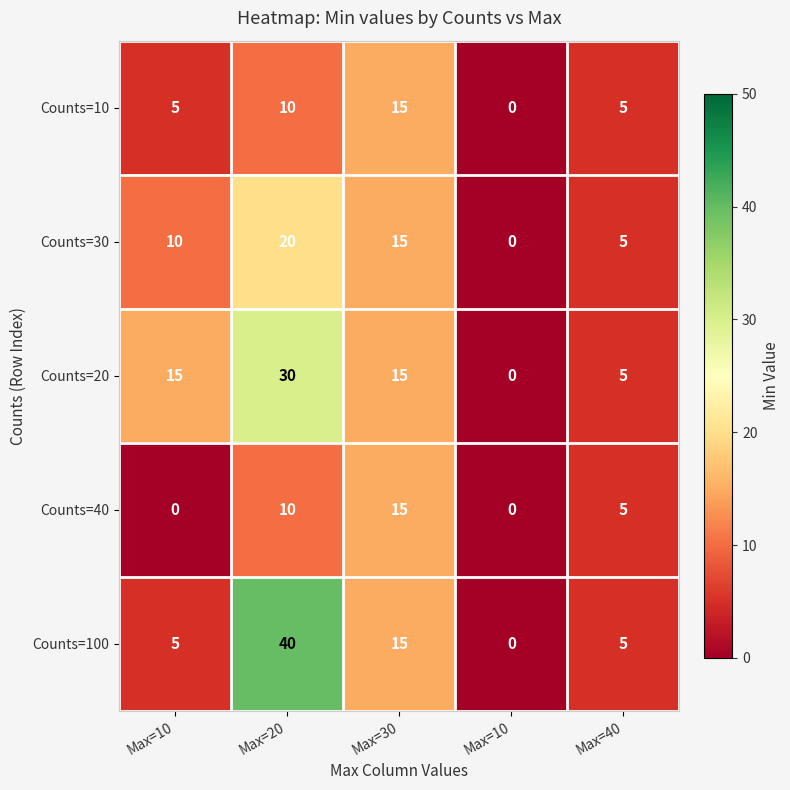

What is the total value across all series at Max=10?

35